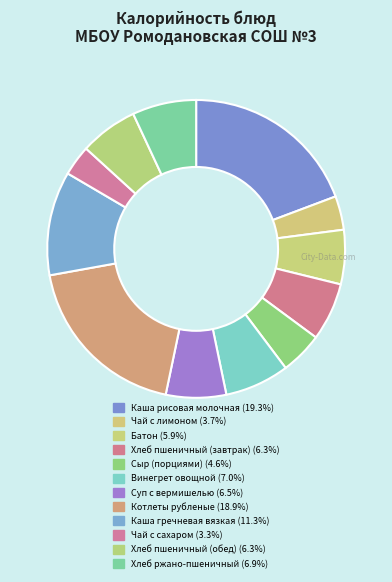

Which slice is the smallest?

Чай с сахаром